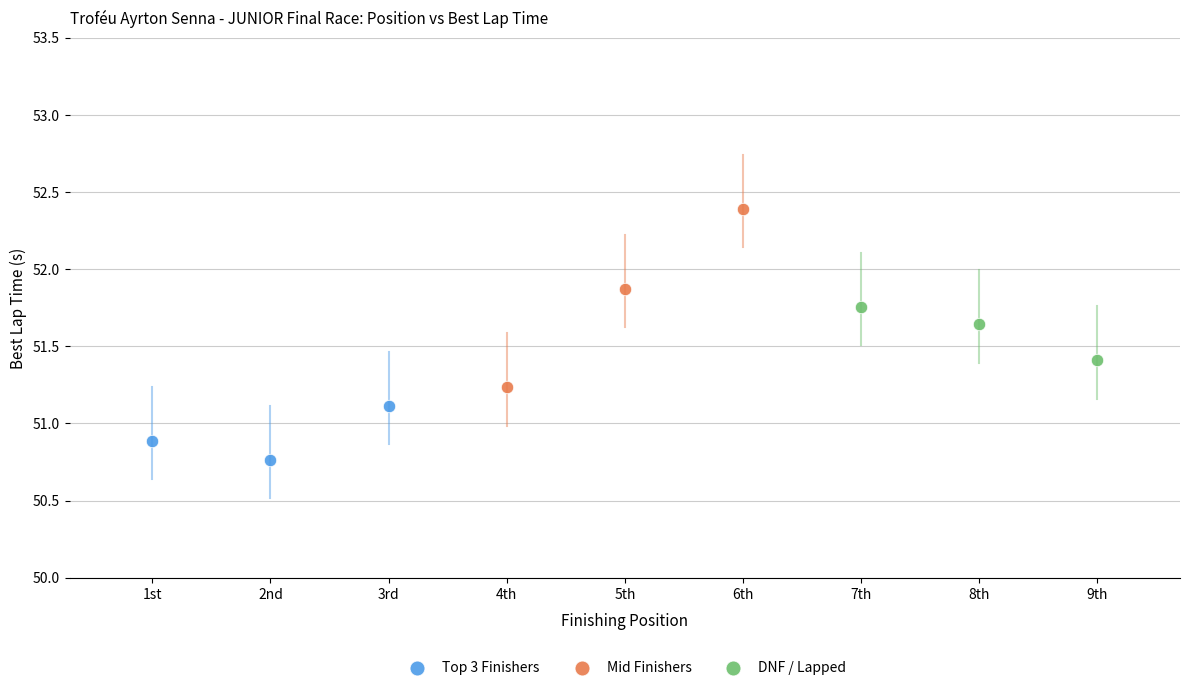

Which series contains the highest Y value?

Mid Finishers